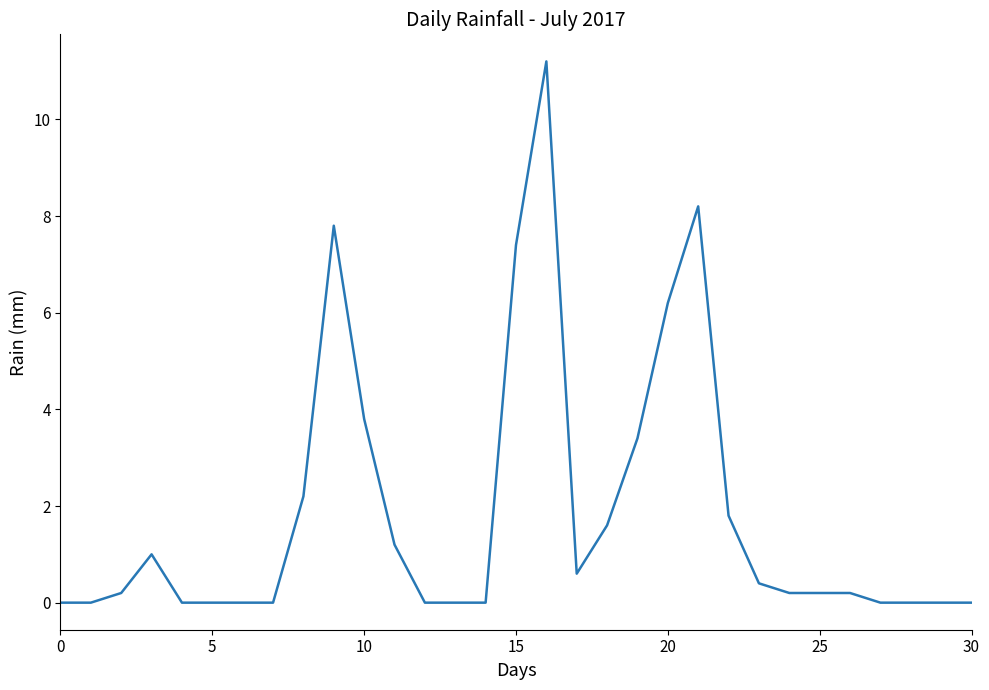

How many lines are shown in the chart?

1